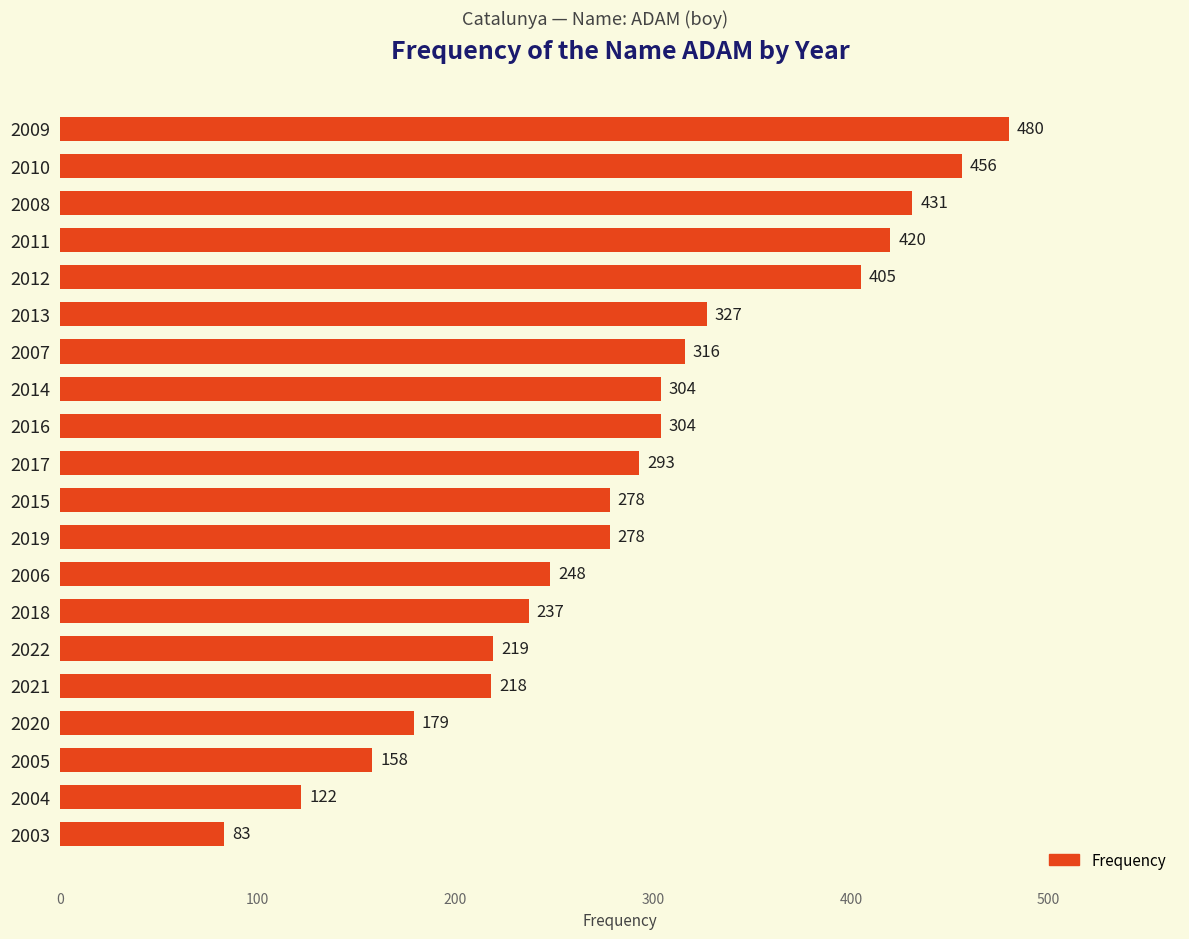

What is the maximum value shown in the chart?

480